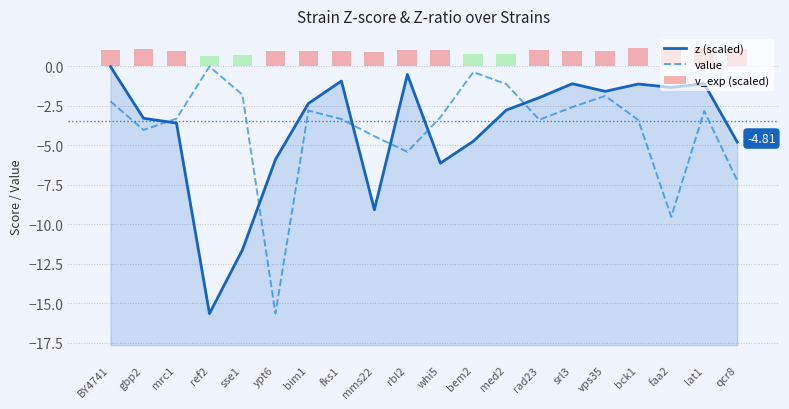

At how many categories does at least one series exceed -8?

20